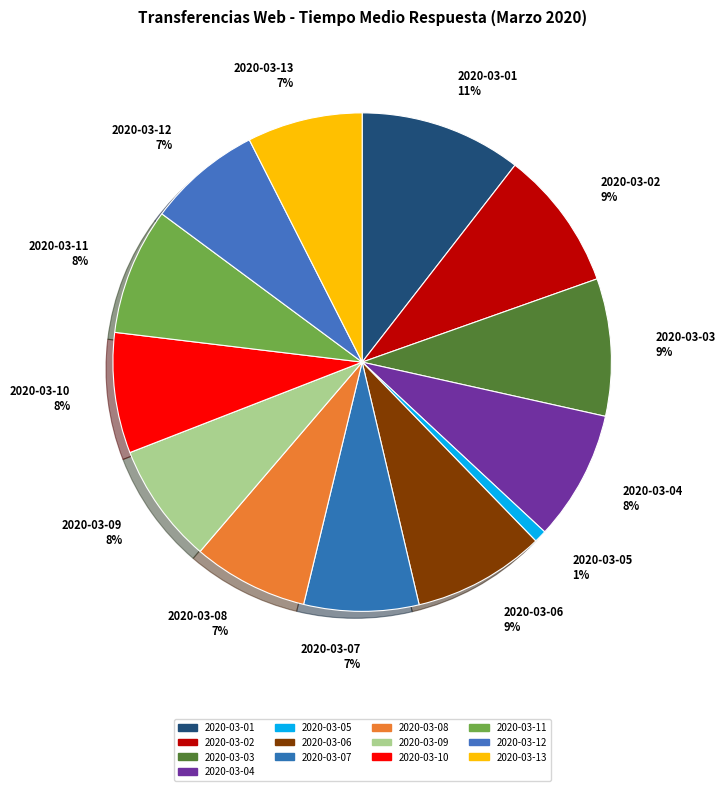

Which slice is the smallest?

2020-03-05